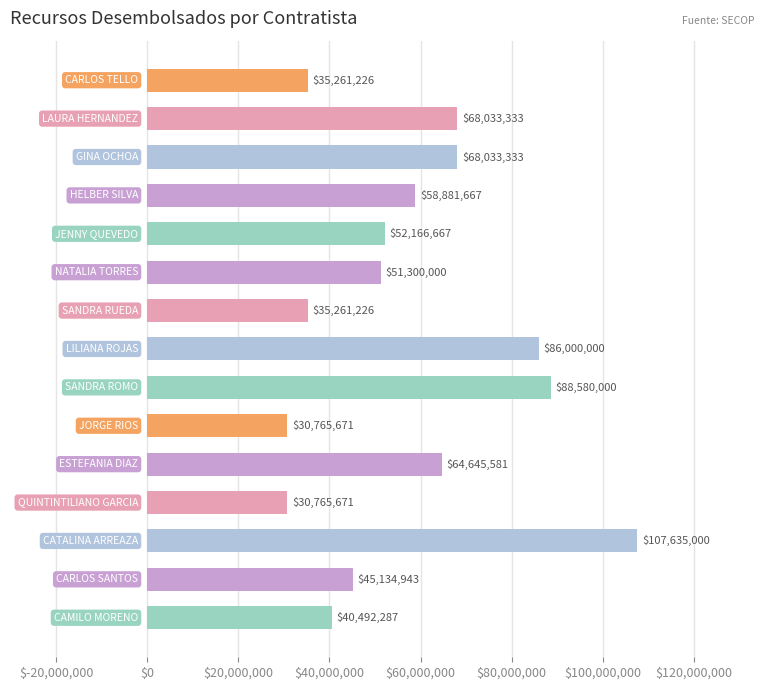

Does the chart contain any negative values?

No